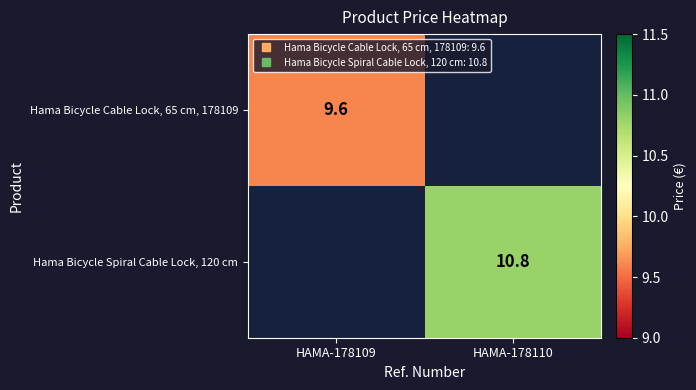

The value of Hama Bicycle Cable Lock, 65 cm, 178109 at HAMA-178110 is 0.0. True or false?

True